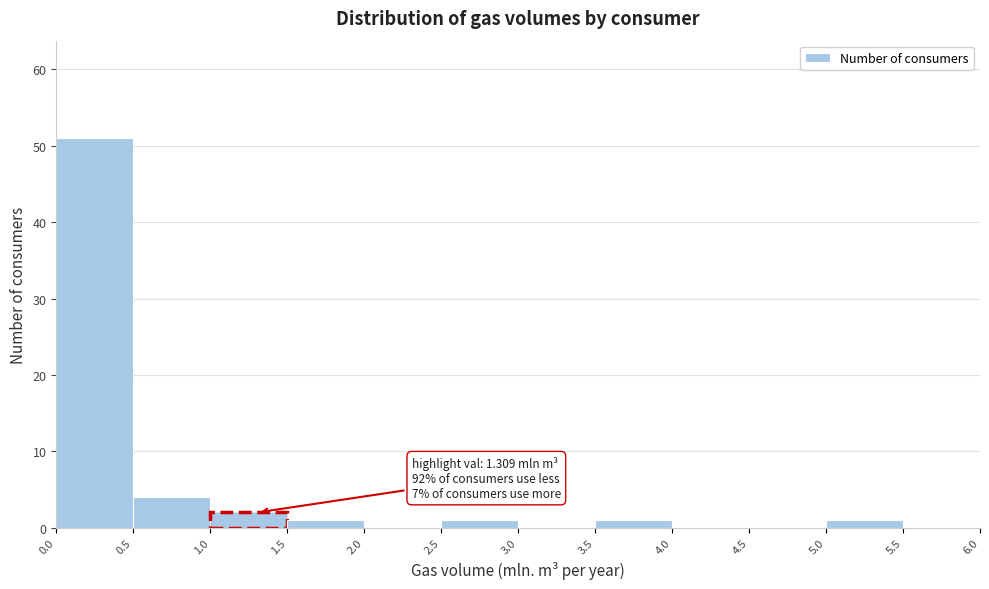

Over which range of the x-axis is the bar tallest?

0.0 to 0.5